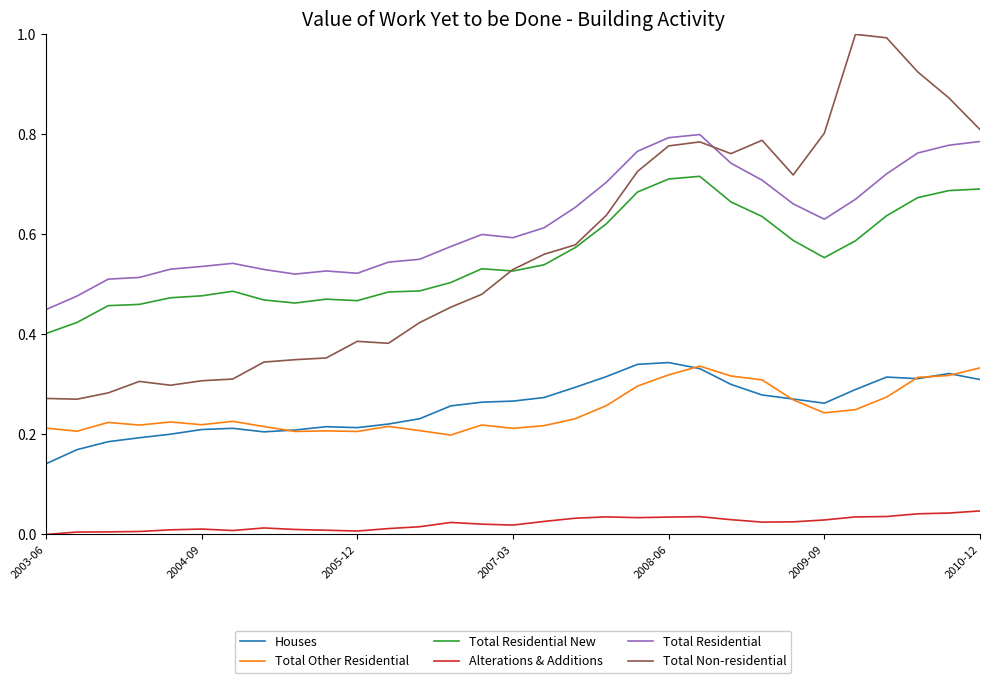

What is the maximum value shown in the chart?

1.0